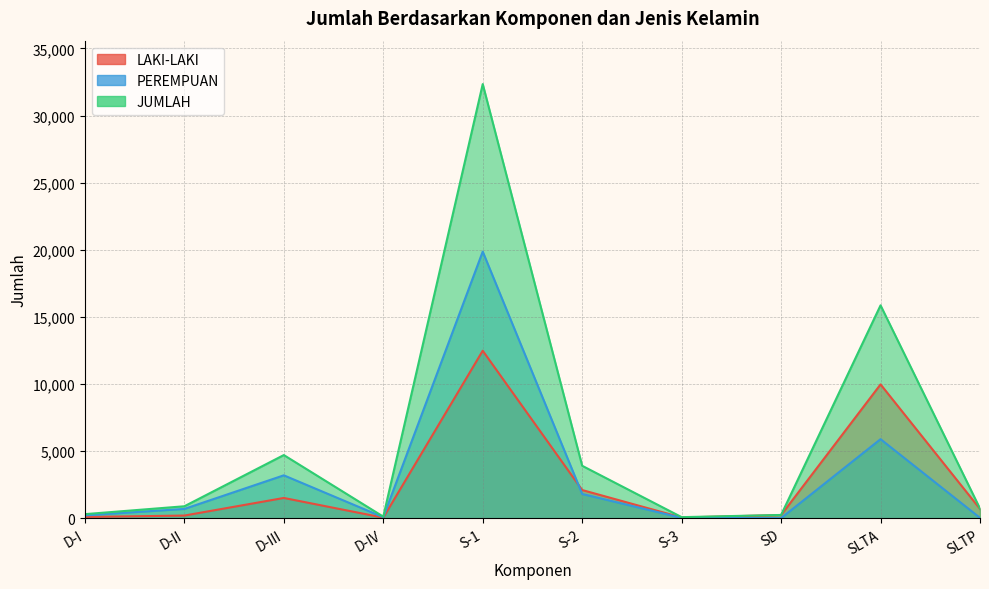

At which category does JUMLAH reach its first local peak?

D-III